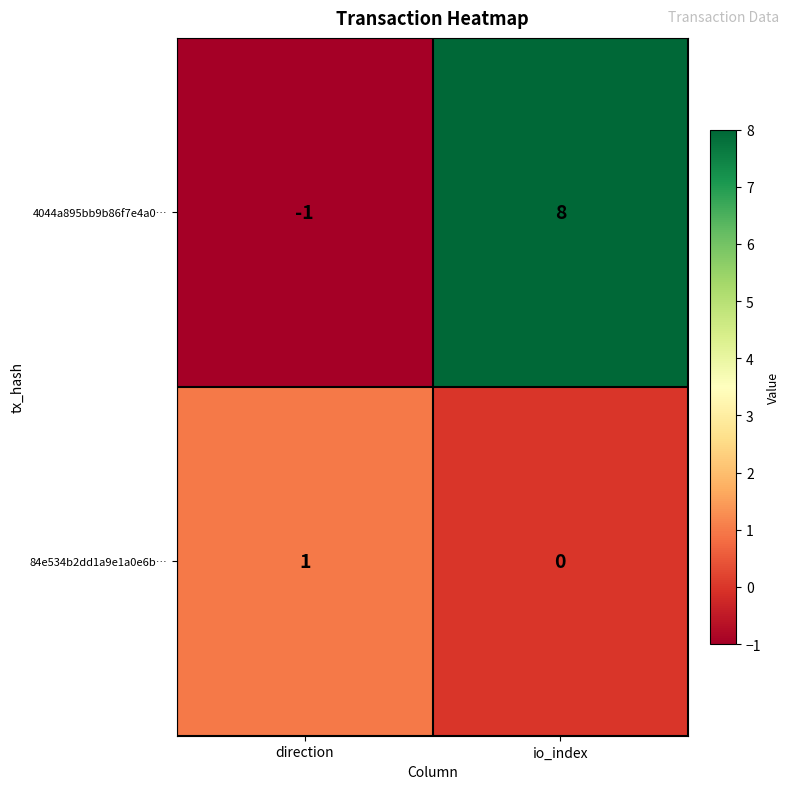

What is the average value of the 4044a895bb9b86f7e4a0… series?

4